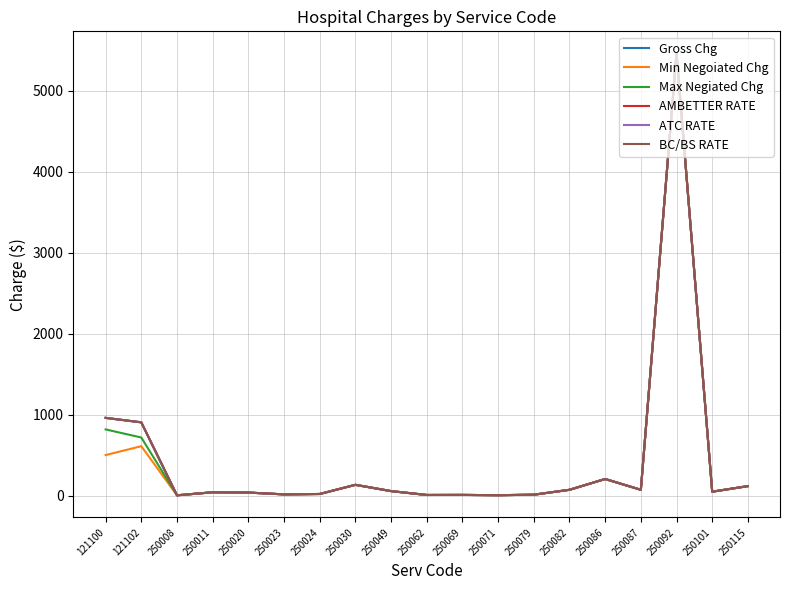

Does the chart have visible grid lines?

Yes